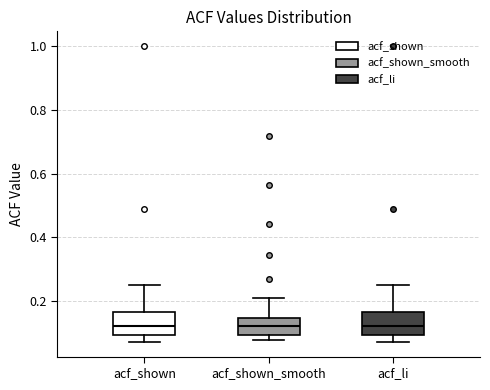

Reading left to right, read every box against the y-axis: the position of its median line, the range the box covers, and the ends of its whiskers. The values are not printed on the chart, so give them approximately, as read against the axis.

acf_shown: median 0.12, box 0.10 to 0.16, whiskers 0.08 to 0.26
acf_shown_smooth: median 0.12, box 0.10 to 0.14, whiskers 0.08 to 0.22
acf_li: median 0.12, box 0.10 to 0.16, whiskers 0.08 to 0.26